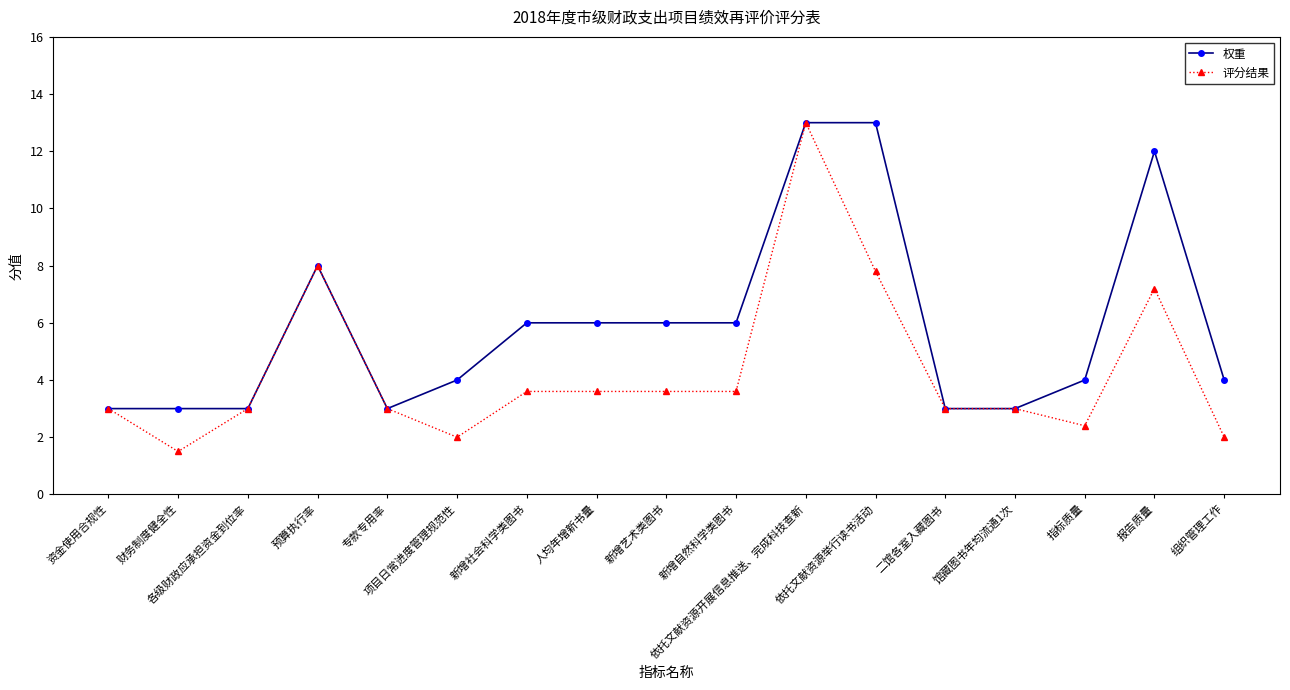

The 评分结果 series shows 2.0 at 组织管理工作. True or false?

True